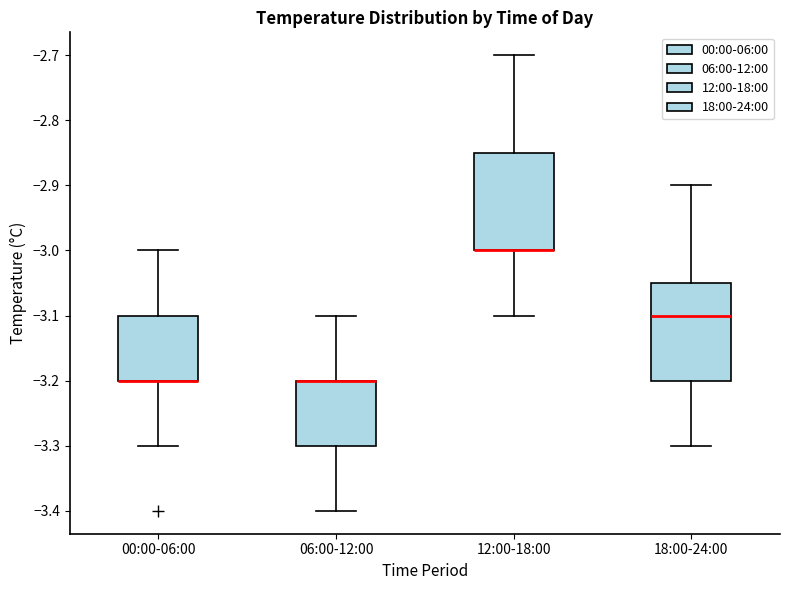

Where does the upper whisker of the box for 12:00-18:00 end on the y-axis? The values are not printed on the chart, so give them approximately, as read against the axis.

-2.70